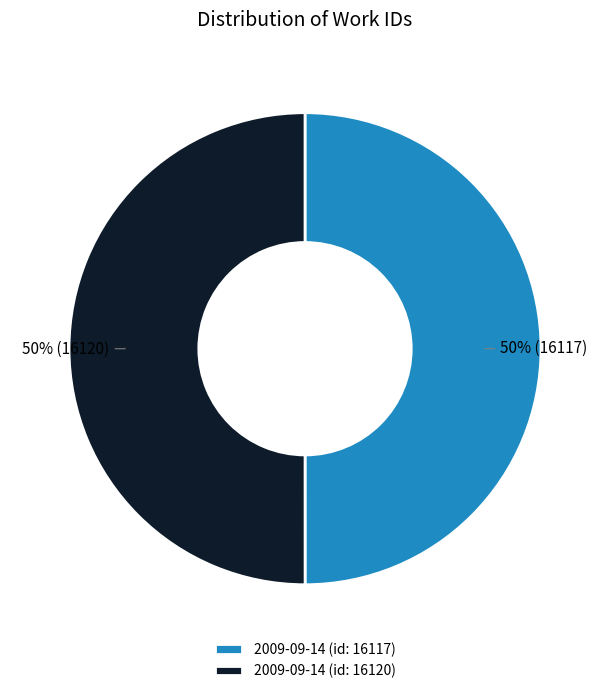

Is the sum of 2009-09-14 (id: 16117) and 2009-09-14 (id: 16120) greater than half?

Yes